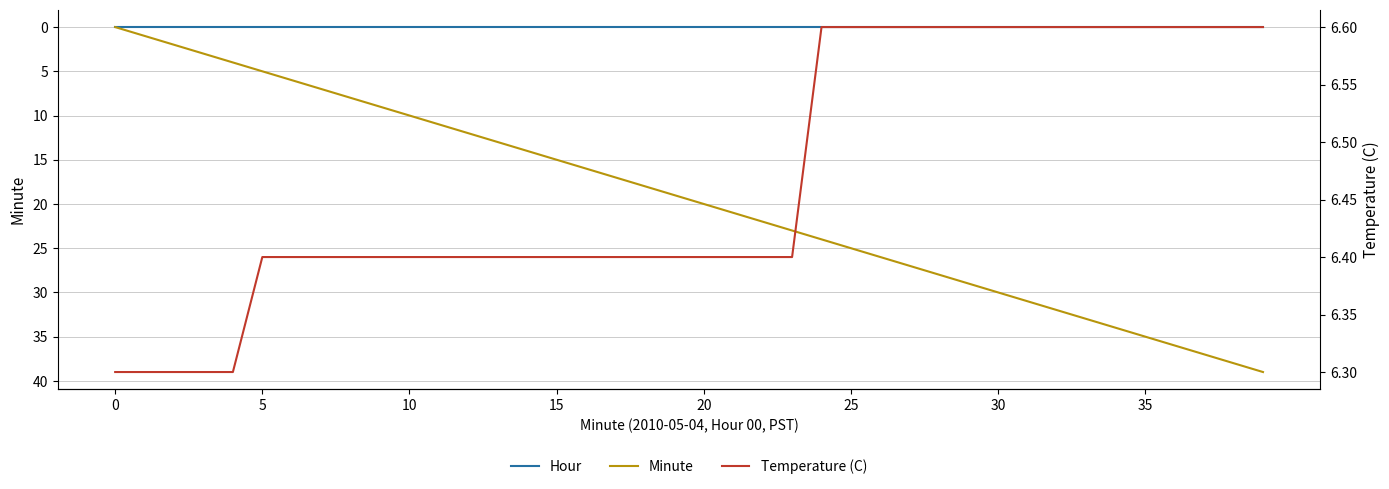

True or false: Hour and Temperature (C) cross at least once.

False